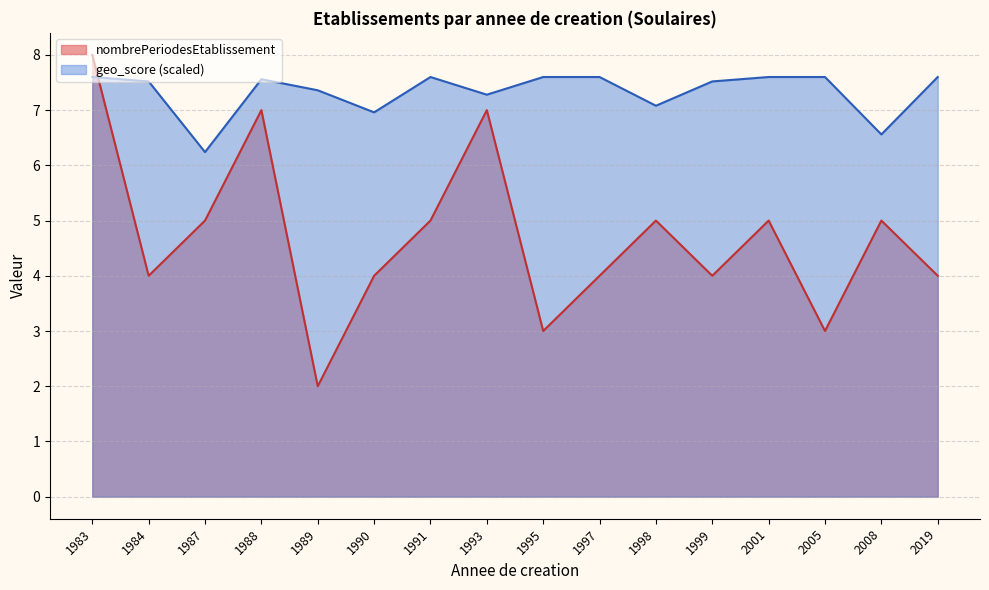

Which series has the largest total across all categories?

geo_score (scaled)